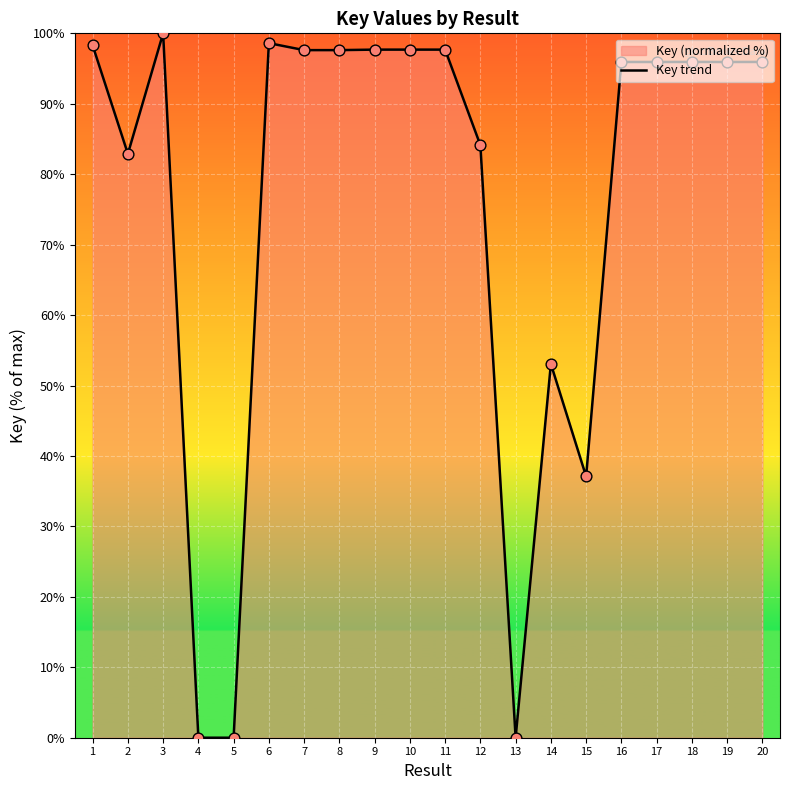

Which has a higher value, 1 or 5?

1